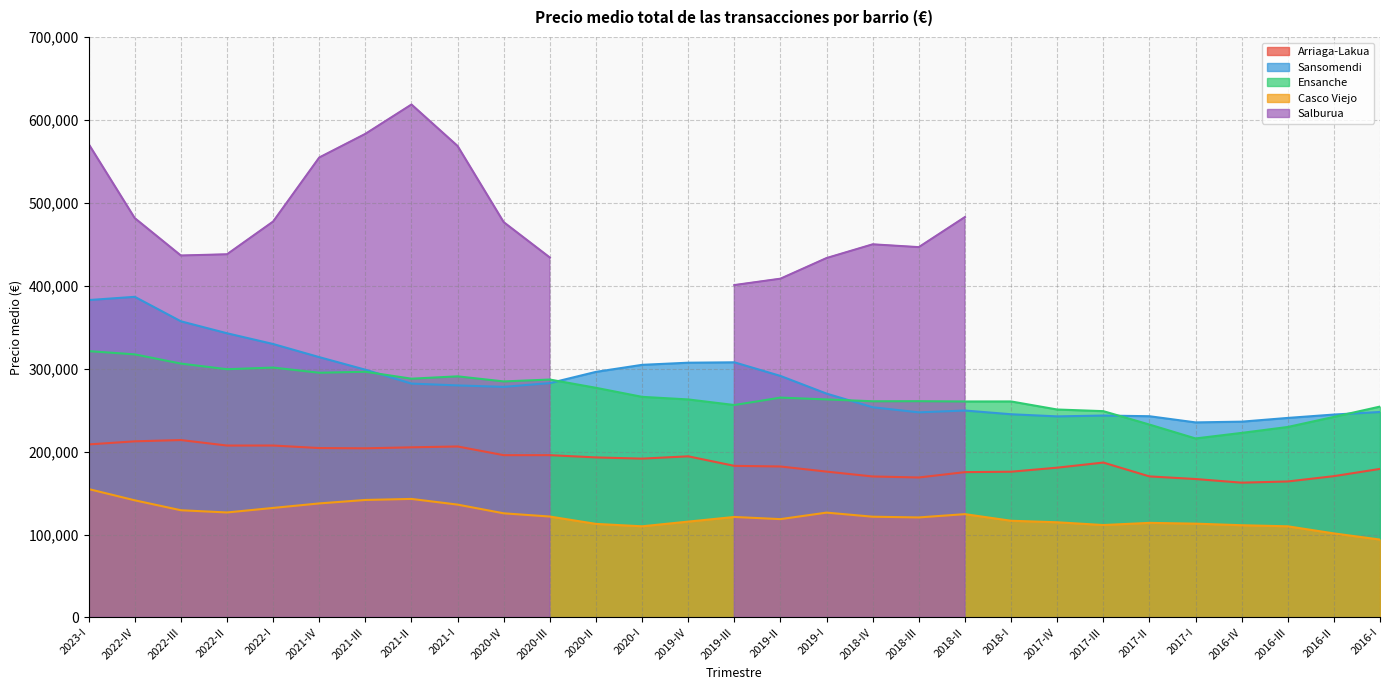

True or false: Sansomendi and Arriaga-Lakua intersect in this chart.

False